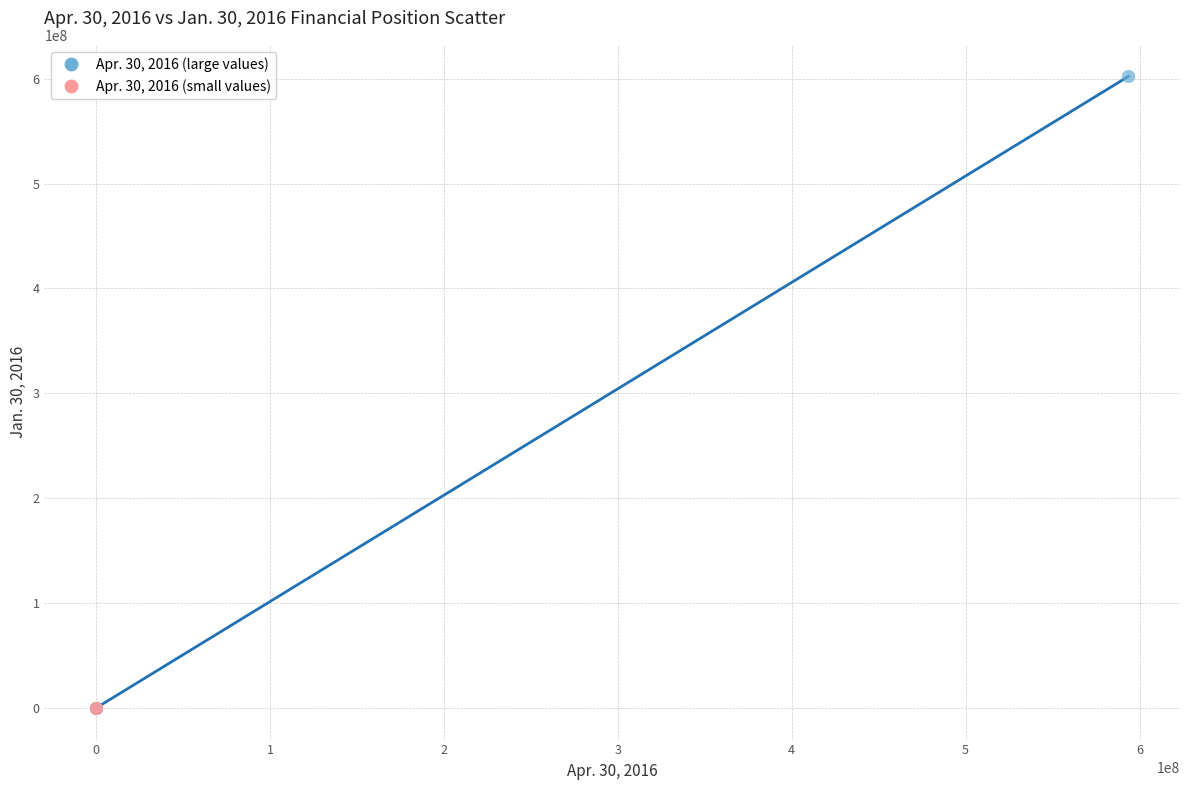

Which series reaches the maximum Y coordinate?

Apr. 30, 2016 (large values)